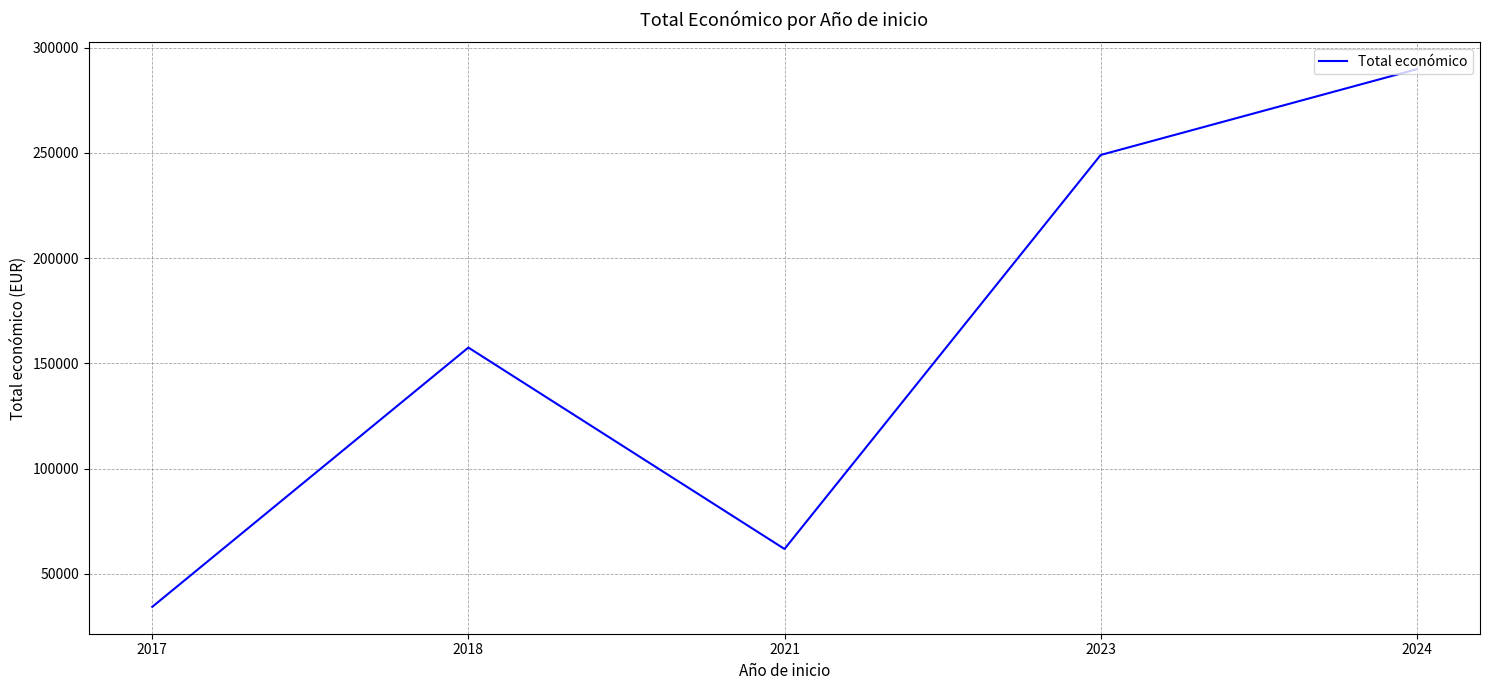

What is the difference between the maximum and minimum values?

255334.0